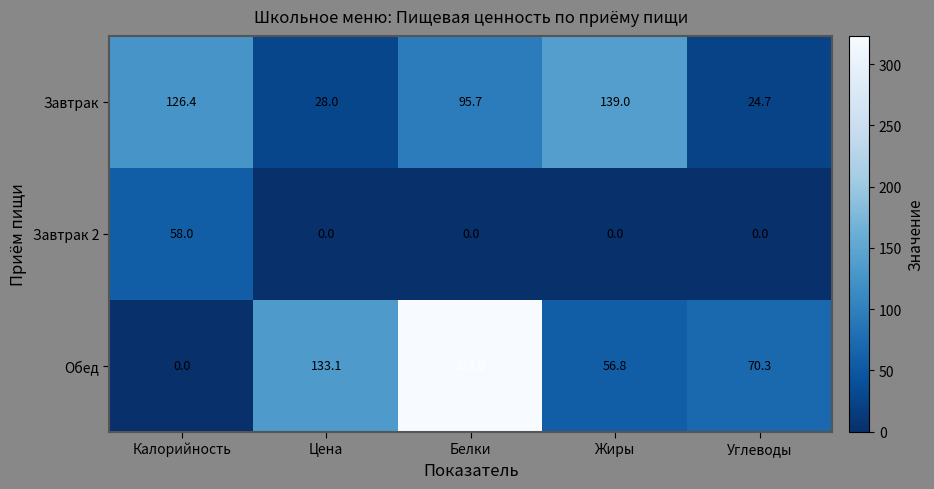

Count the number of data series in this chart.

3